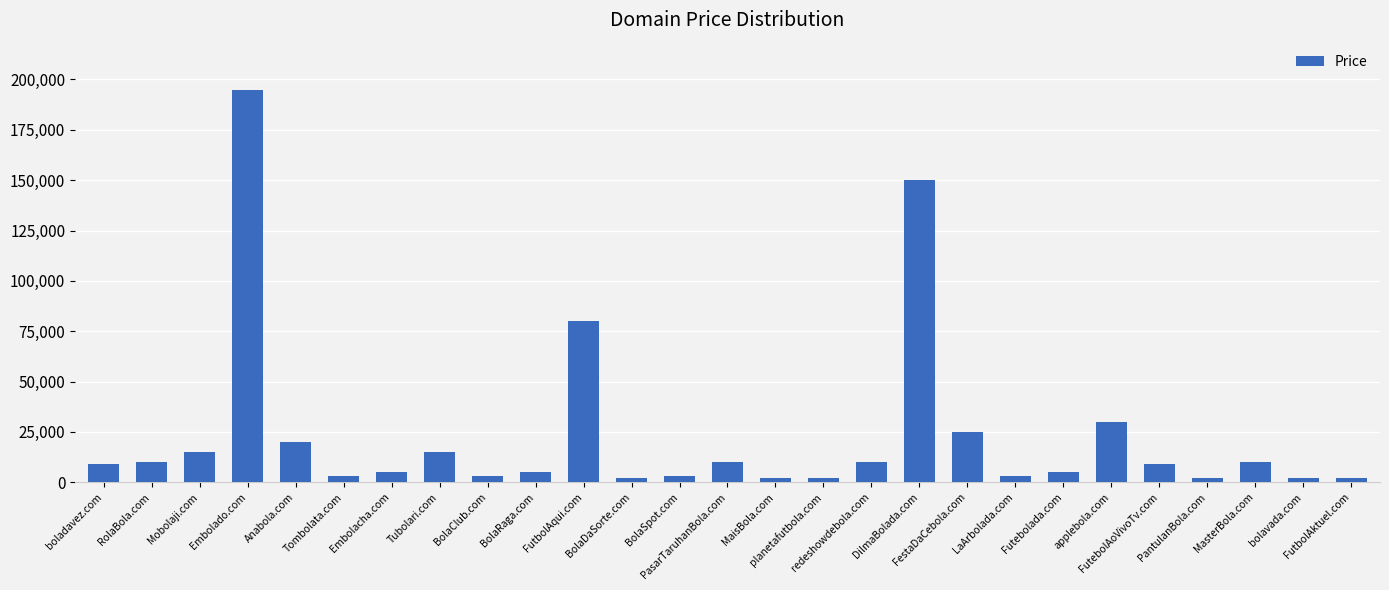

At which label is the value closest to 98388?

FutbolAqui.com